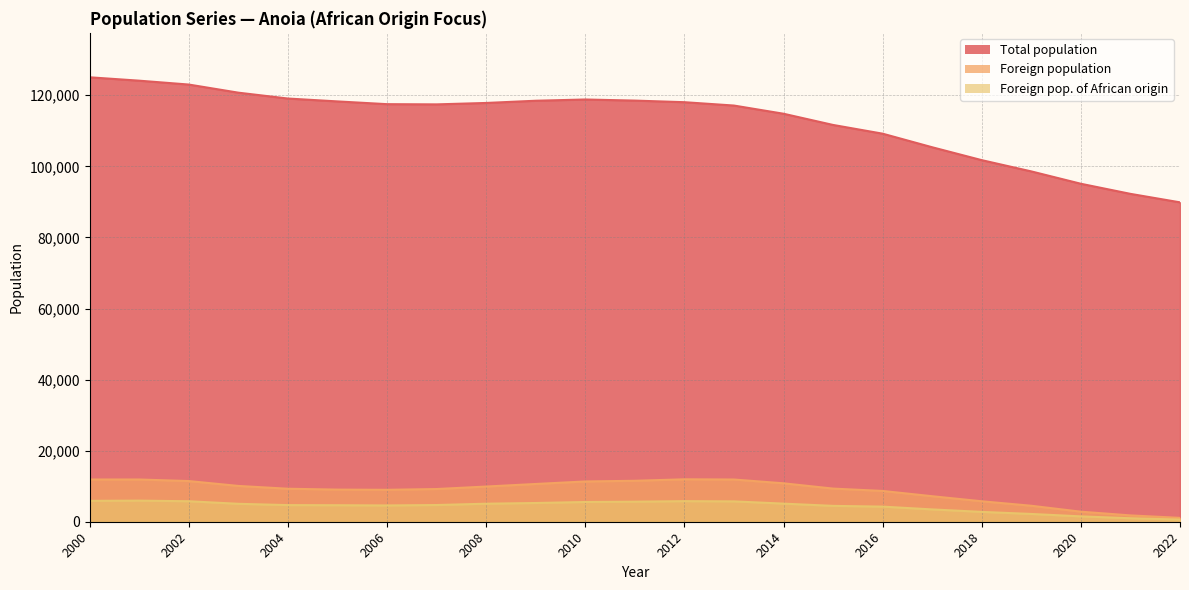

Does the chart have visible grid lines?

Yes